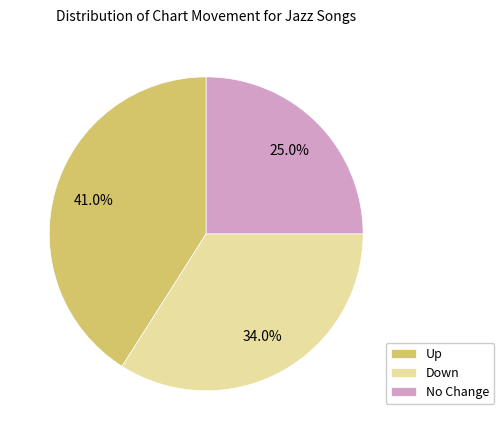

Which category has the biggest portion of the pie?

Up